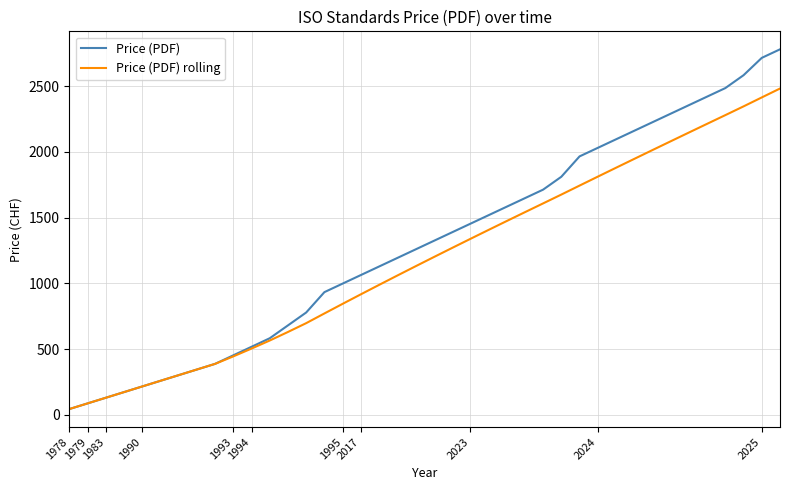

Reading right to left, what are all the values shown in this chart?

Price (PDF): 2781.0	2716.0	2584.0	2486.0	2421.0	2356.0	2291.0	2226.0	2161.0	2096.0	2031.0	1966.0	1811.0	1713.0	1648.0	1583.0	1518.0	1453.0	1388.0	1323.0	1258.0	1193.0	1128.0	1063.0	998.0	933.0	778.0	680.0	582.0	517.0	452.0	387.0	344.0	301.0	258.0	215.0	172.0	129.0	86.0	43.0
Price (PDF) rolling: 2482.6	2414.9	2346.8	2280.2	2214.0	2147.6	2080.9	2014.1	1946.9	1879.5	1811.8	1743.8	1675.5	1608.3	1541.3	1473.9	1406.0	1337.7	1268.9	1199.6	1129.7	1059.2	988.2	916.4	844.0	770.8	696.9	629.9	564.8	503.4	444.0	387.0	344.0	301.0	258.0	215.0	172.0	129.0	86.0	43.0